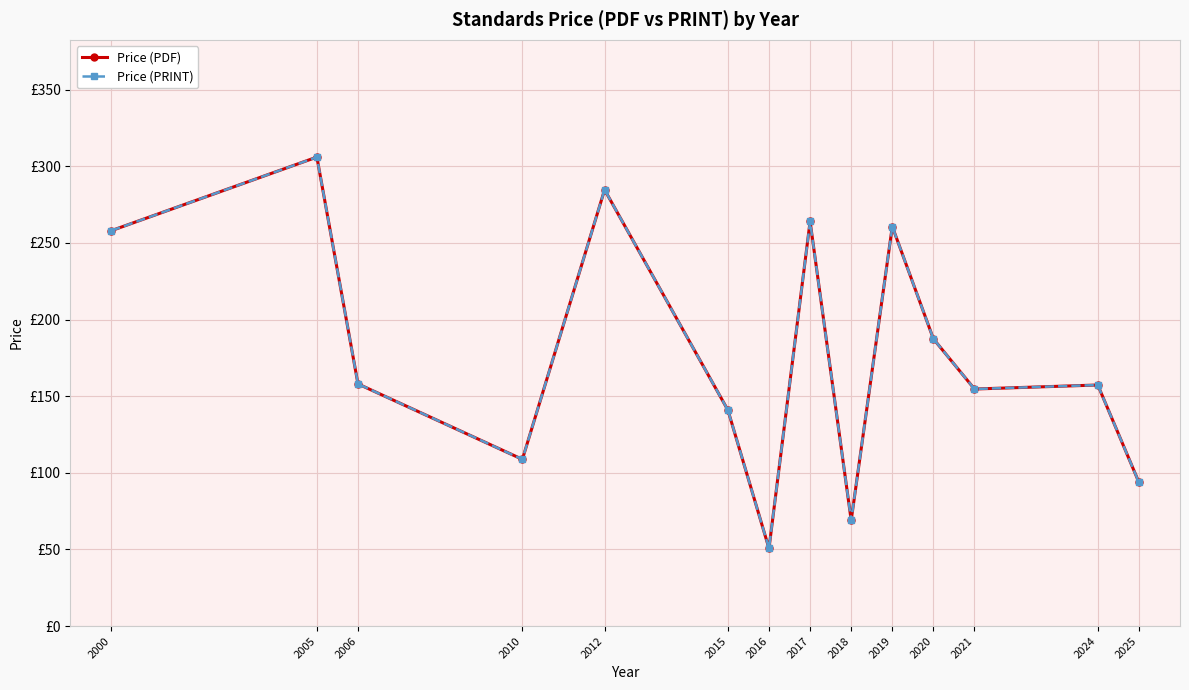

What is the difference between the maximum and second lowest values in the Price (PDF) series?

237.0